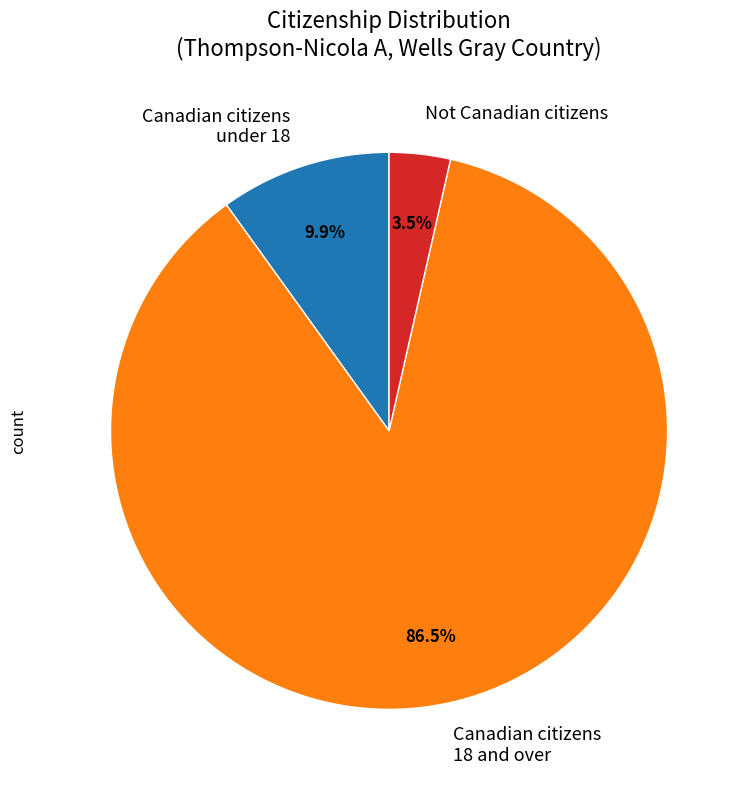

Does any single category account for the majority?

Yes